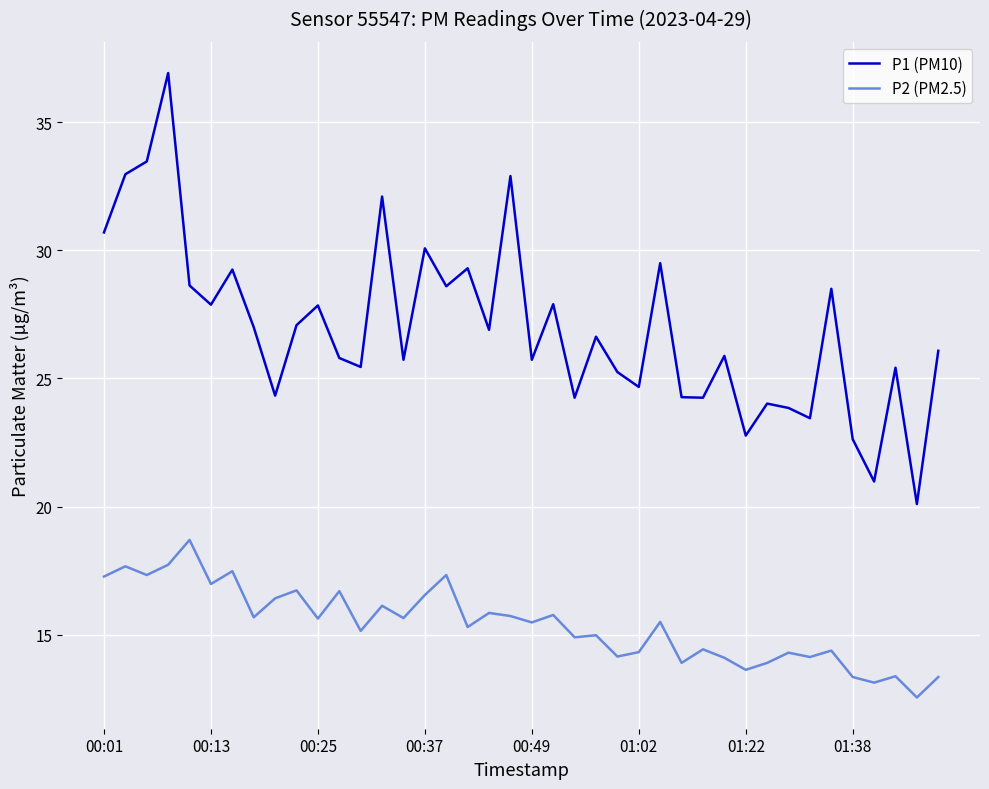

True or false: P2 (PM2.5) has more than 0 points higher than both neighbors.

True